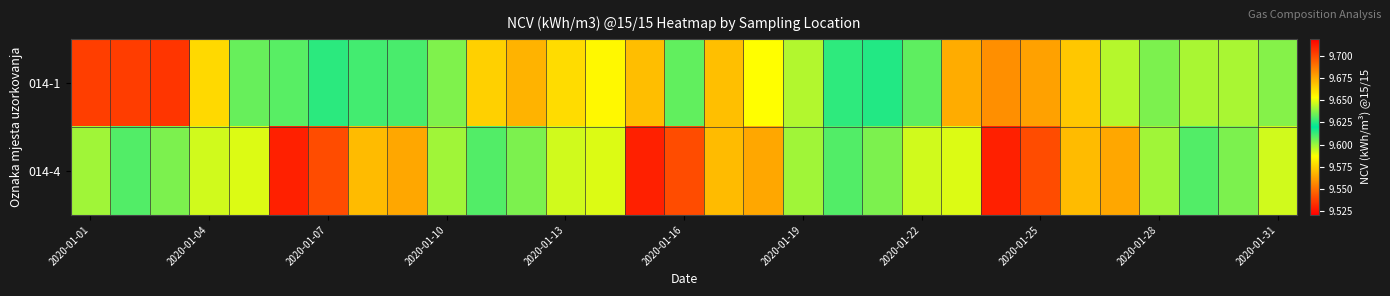

List the series in order of their overall mean, lowest first.

014-4, 014-1